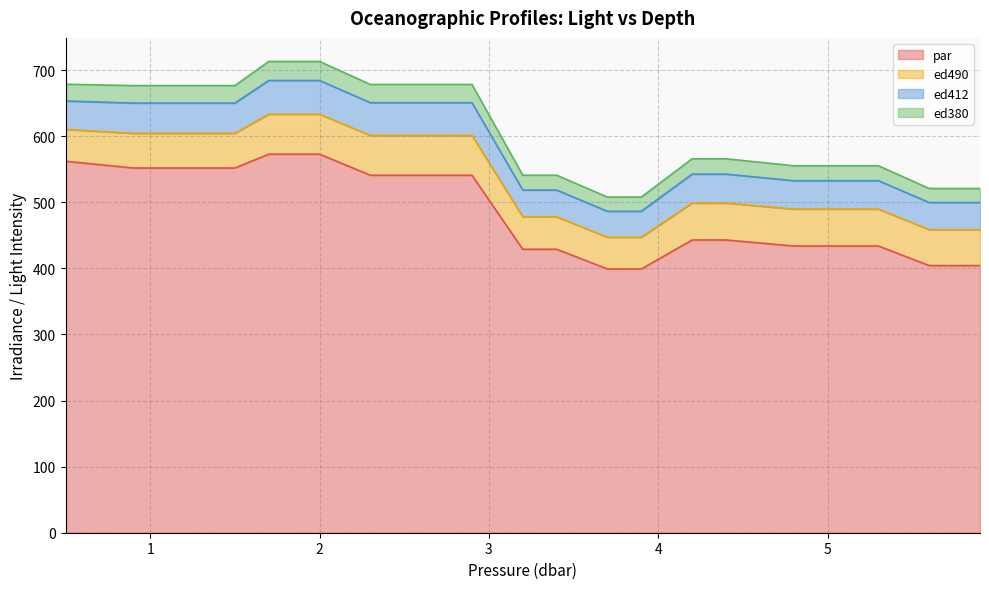

What is the maximum value shown in the chart?

572.9